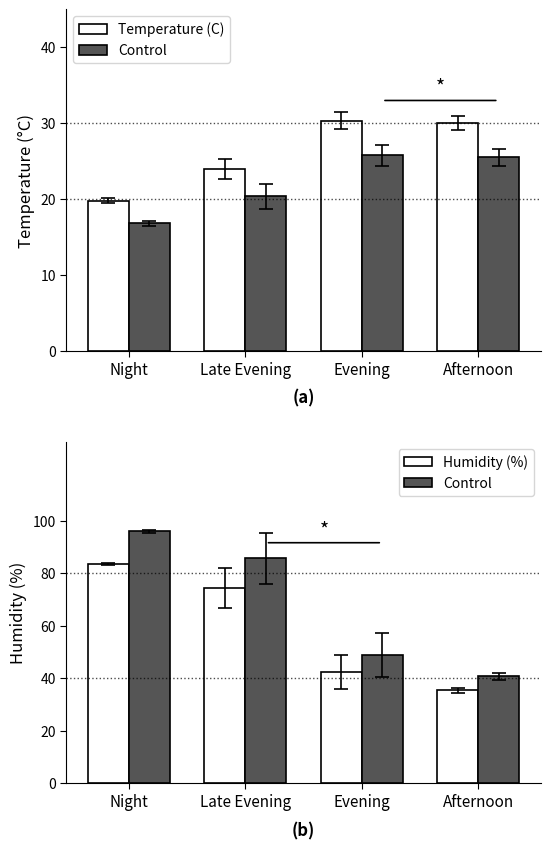

List the series in order of their overall mean, highest first.

Control, Humidity (%), Temperature (C)